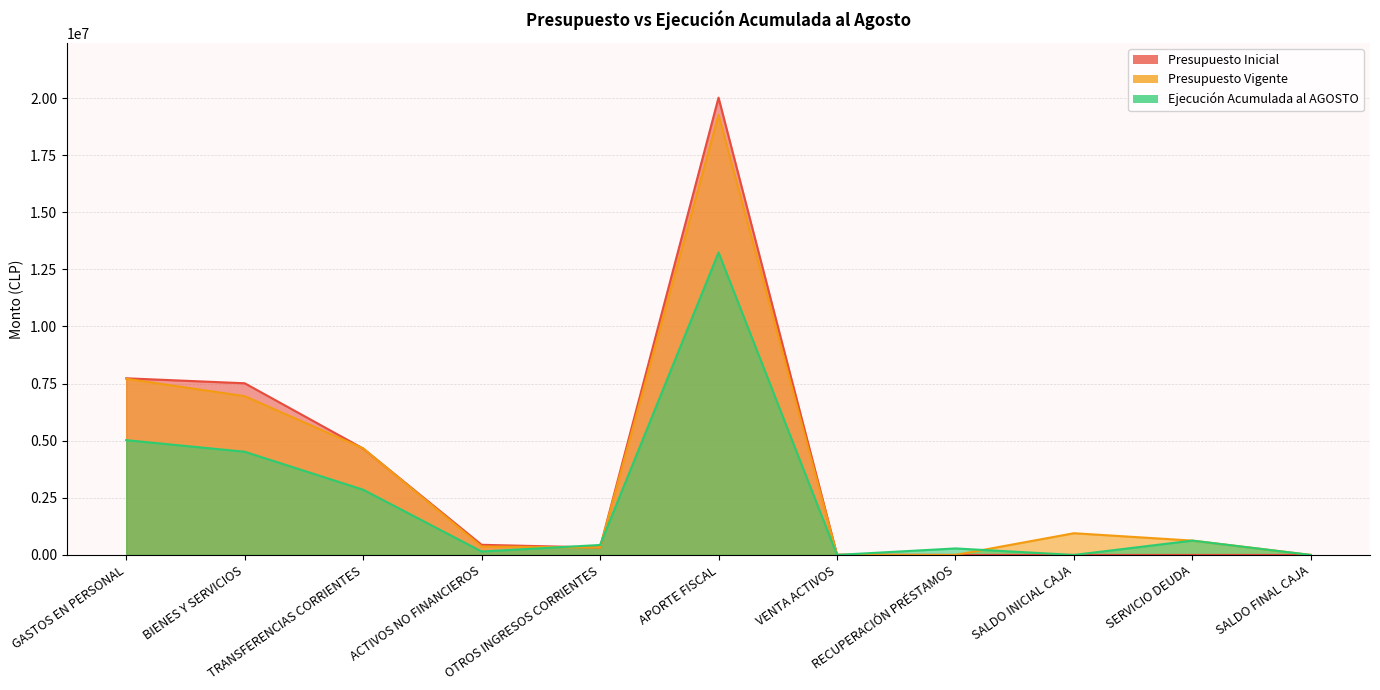

What is the value of the Ejecución Acumulada al AGOSTO point at the 5th from the left?

436593